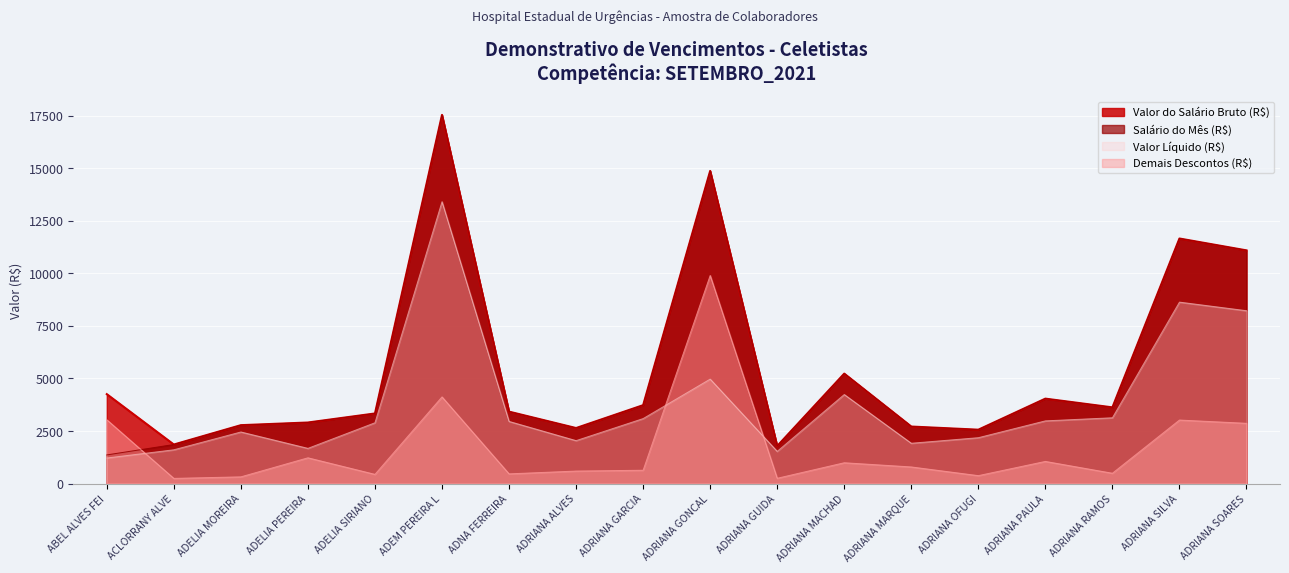

What are all the series names shown in the legend?

Valor do Salário Bruto (R$), Salário do Mês (R$), Valor Líquido (R$), Demais Descontos (R$)